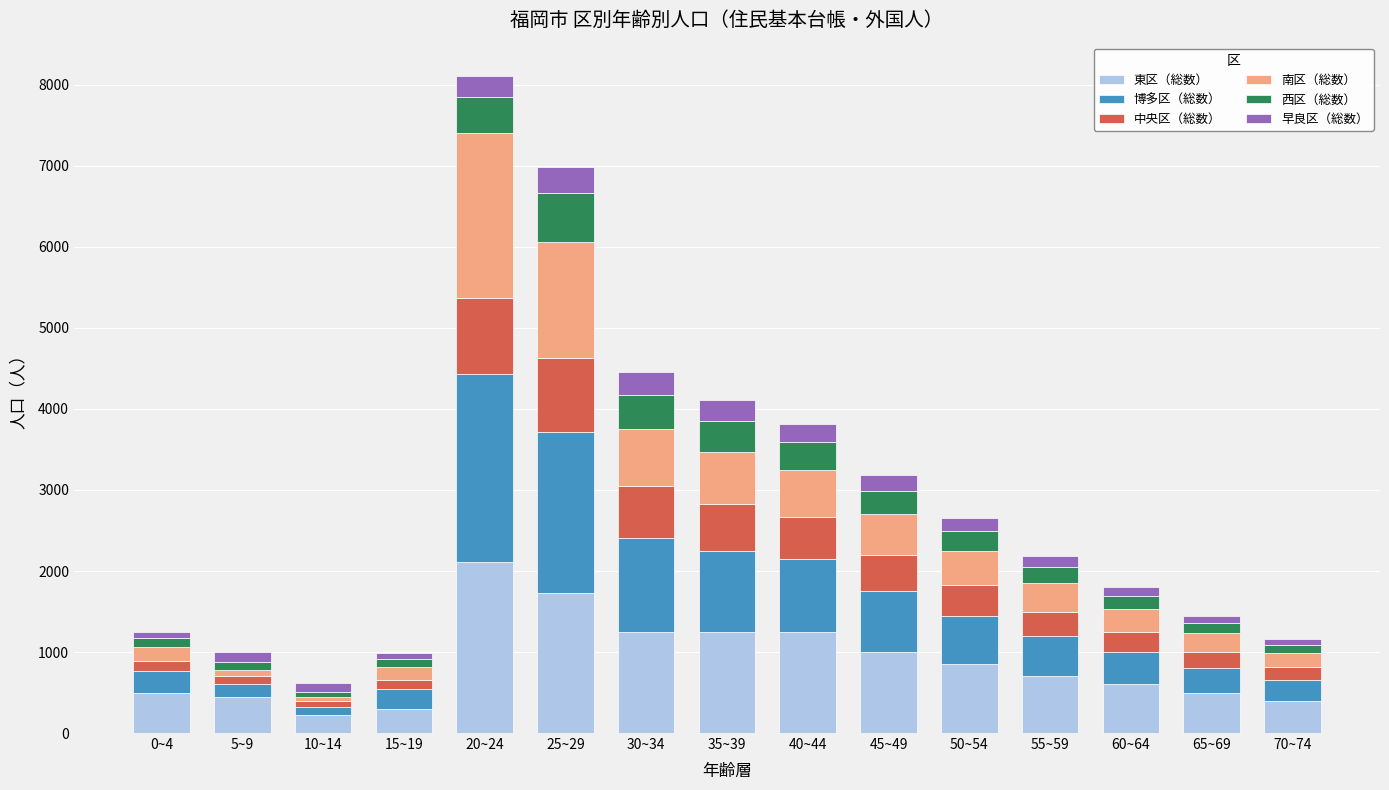

What is the difference between the maximum and minimum values in the 東区（総数） series?

1888